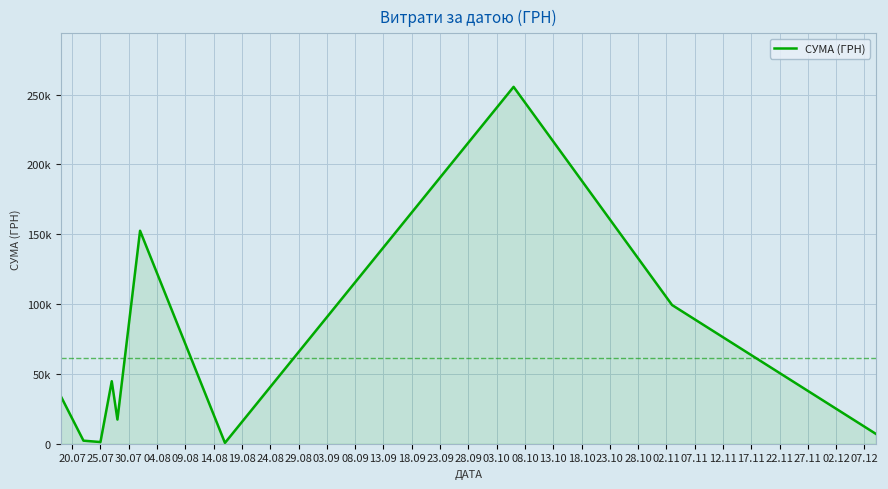

Does the chart have visible grid lines?

Yes